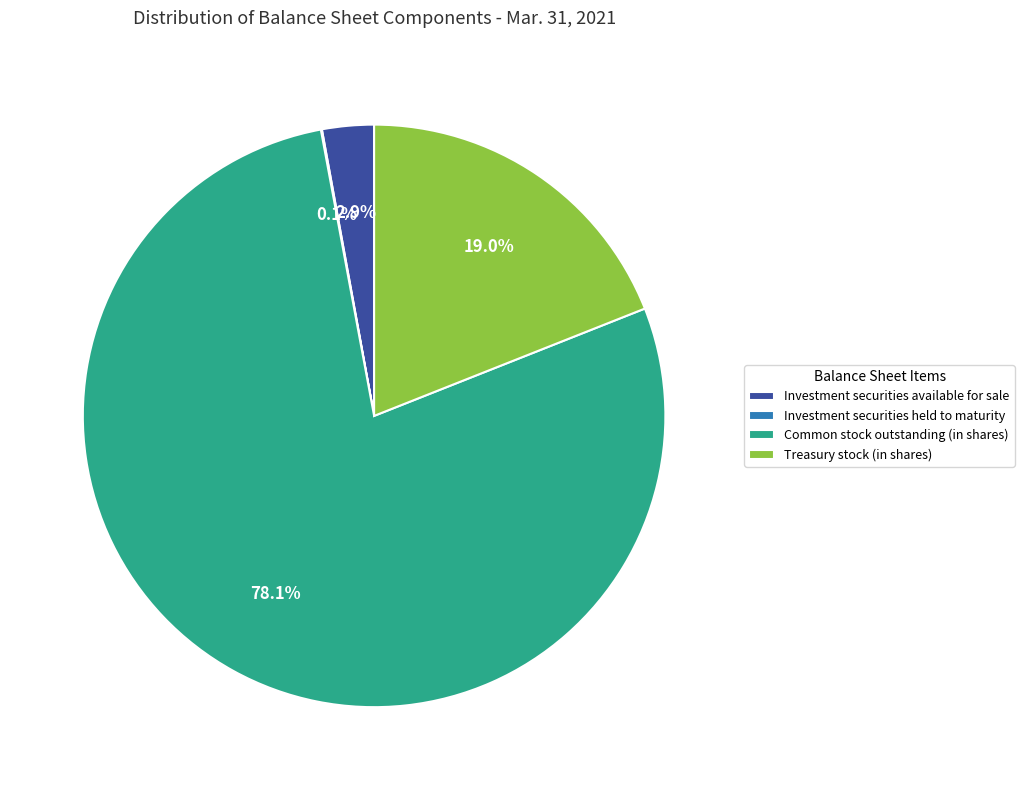

What is the majority slice?

Common stock outstanding (in shares)